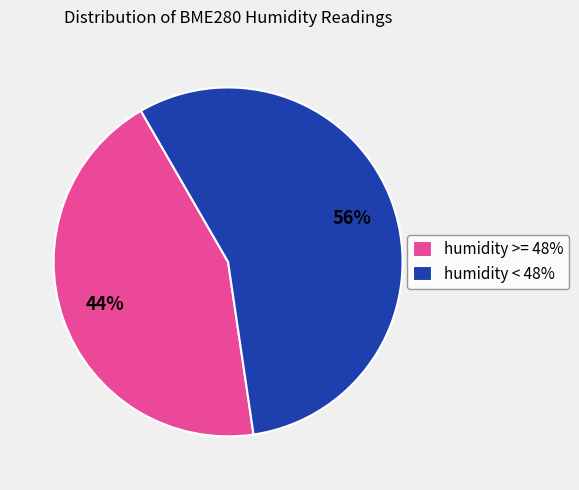

Count the number of slices in the pie.

2